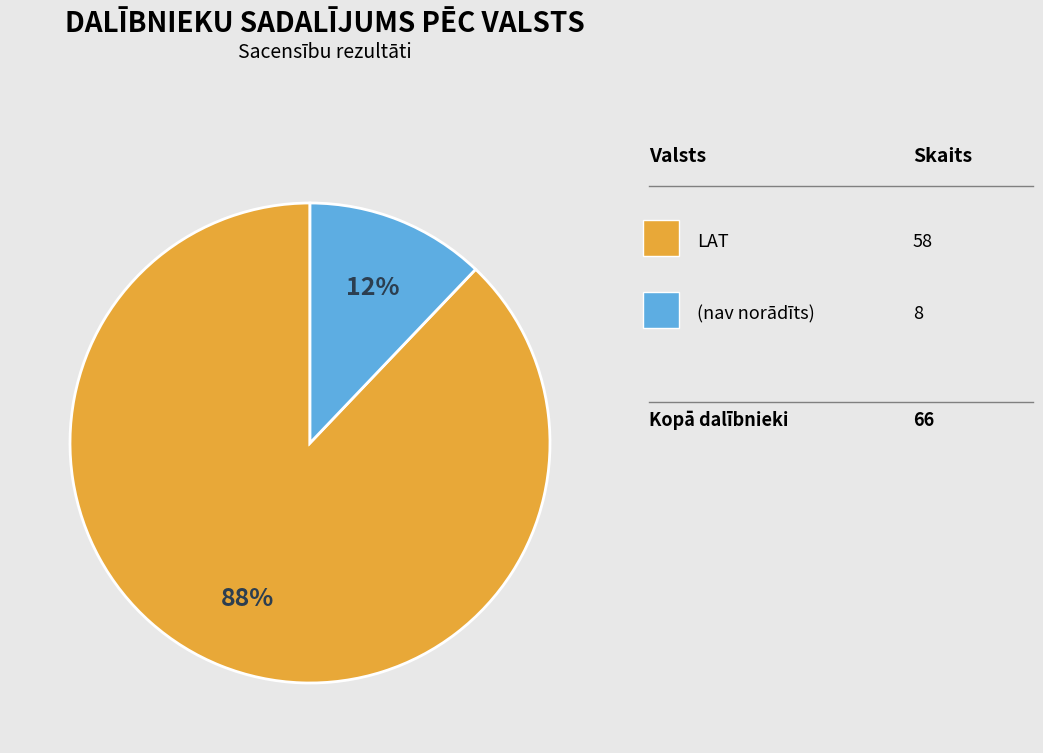

Does any single category account for the majority?

Yes